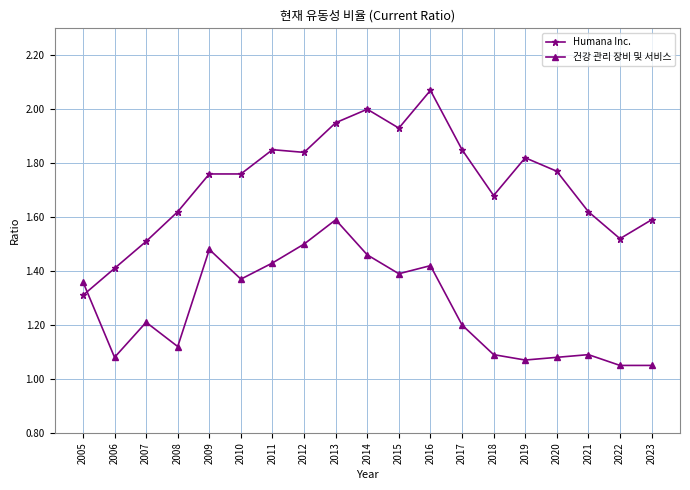

How many times do Humana Inc. and 건강 관리 장비 및 서비스 cross each other?

1